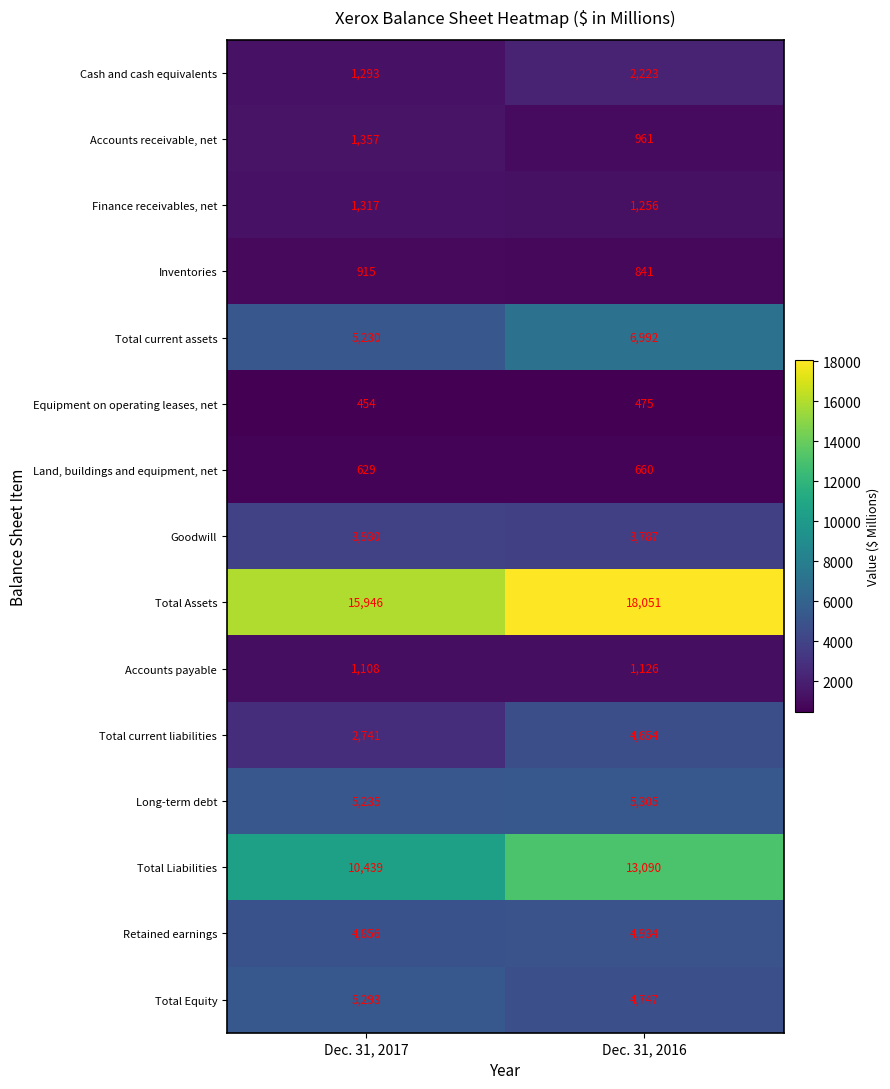

What is the sum of all Total Assets values?

33997